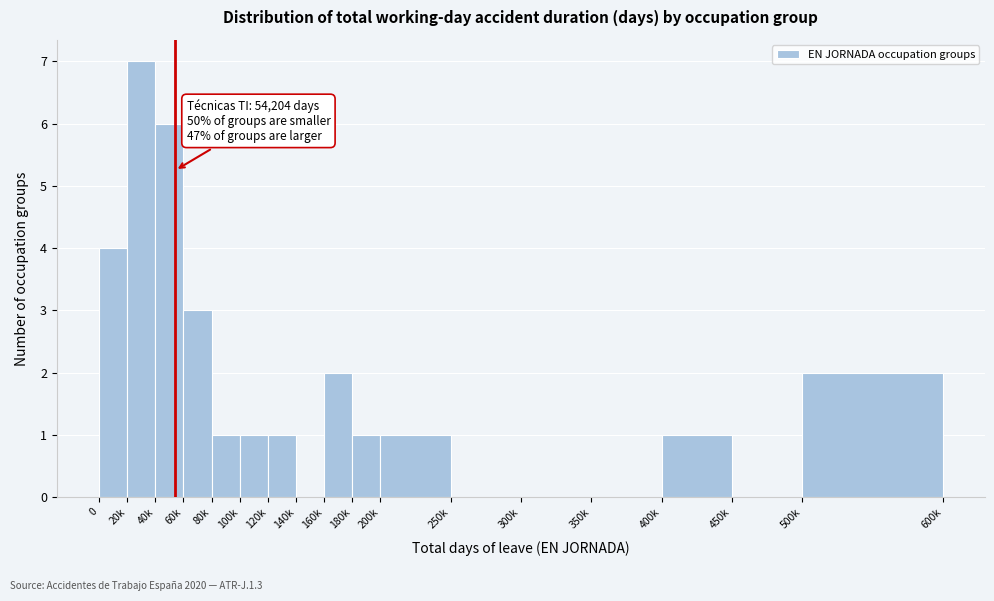

Reading left to right, transcribe all the data shown in this chart.

0=4	20k=7	40k=6	60k=3	80k=1	100k=1	120k=1	140k=0	160k=2	180k=1	200k=1	250k=0	300k=0	350k=0	400k=1	450k=0	500k=2